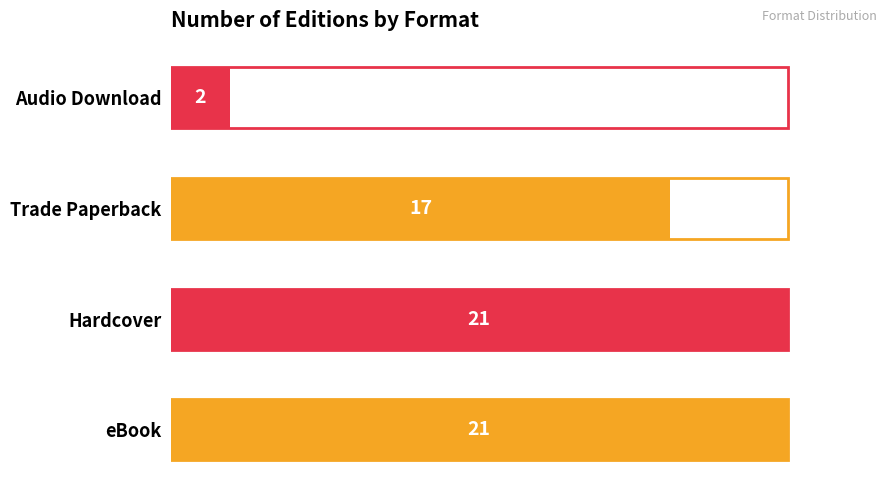

Reading bottom to top, list all the values displayed in this chart.

eBook=21	Hardcover=21	Trade Paperback=17	Audio Download=2